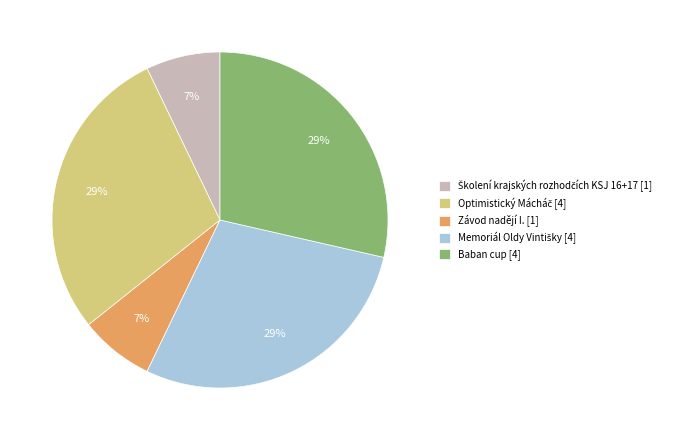

True or false: Závod nadějí I. [1] accounts for 7% of the total.

True